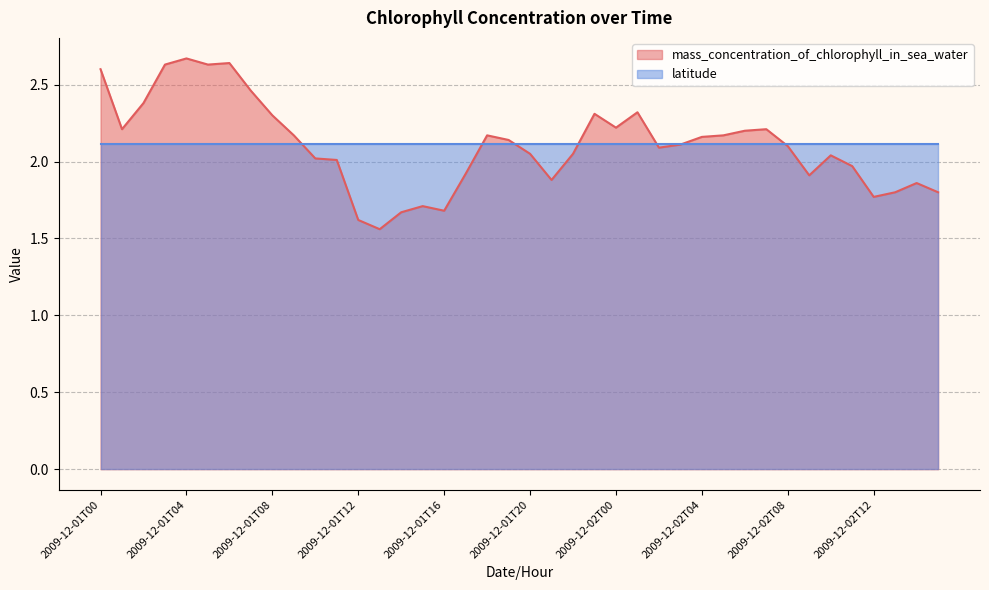

How many series are shown in this chart?

2